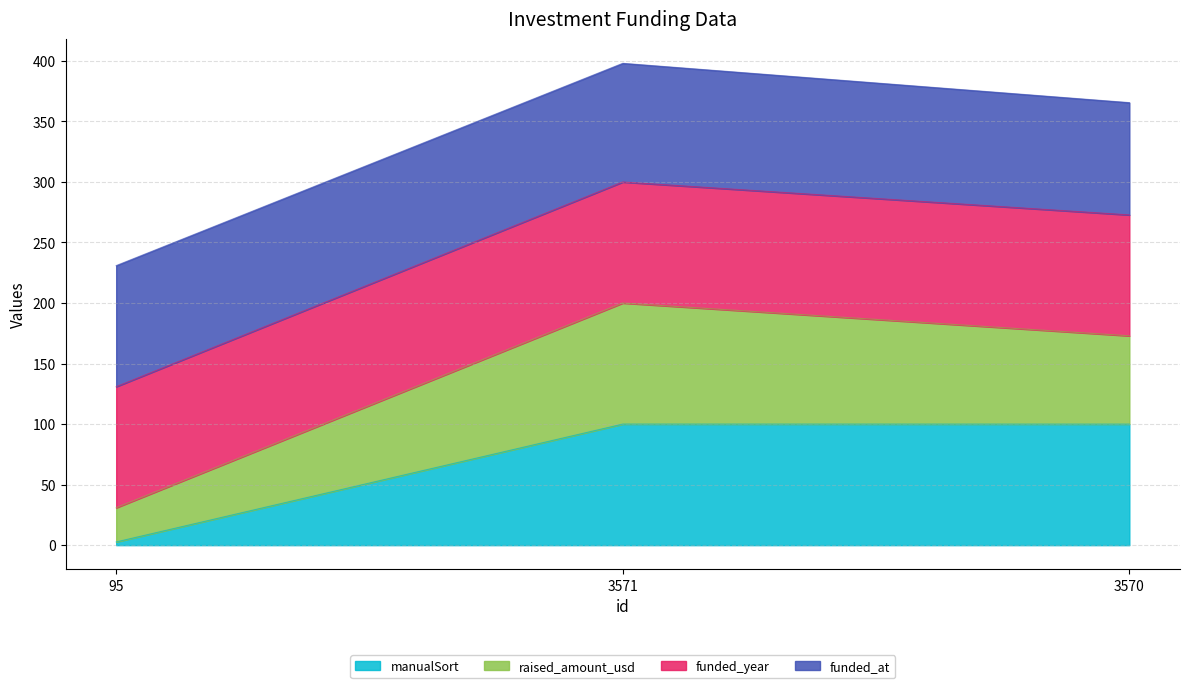

What is the maximum value for manualSort?

100.0